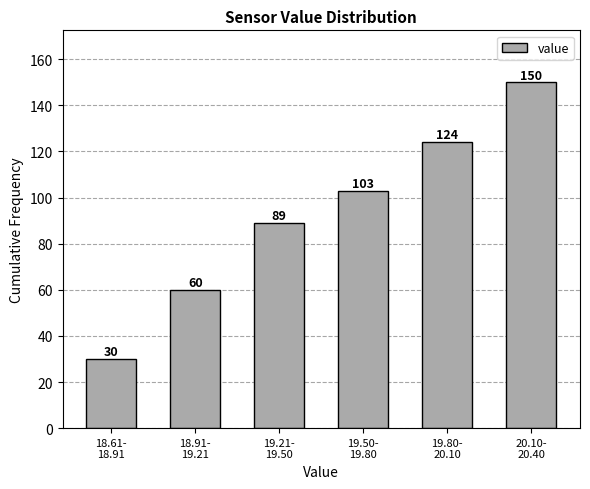

Reading right to left, extract all data points from this chart.

150	124	103	89	60	30